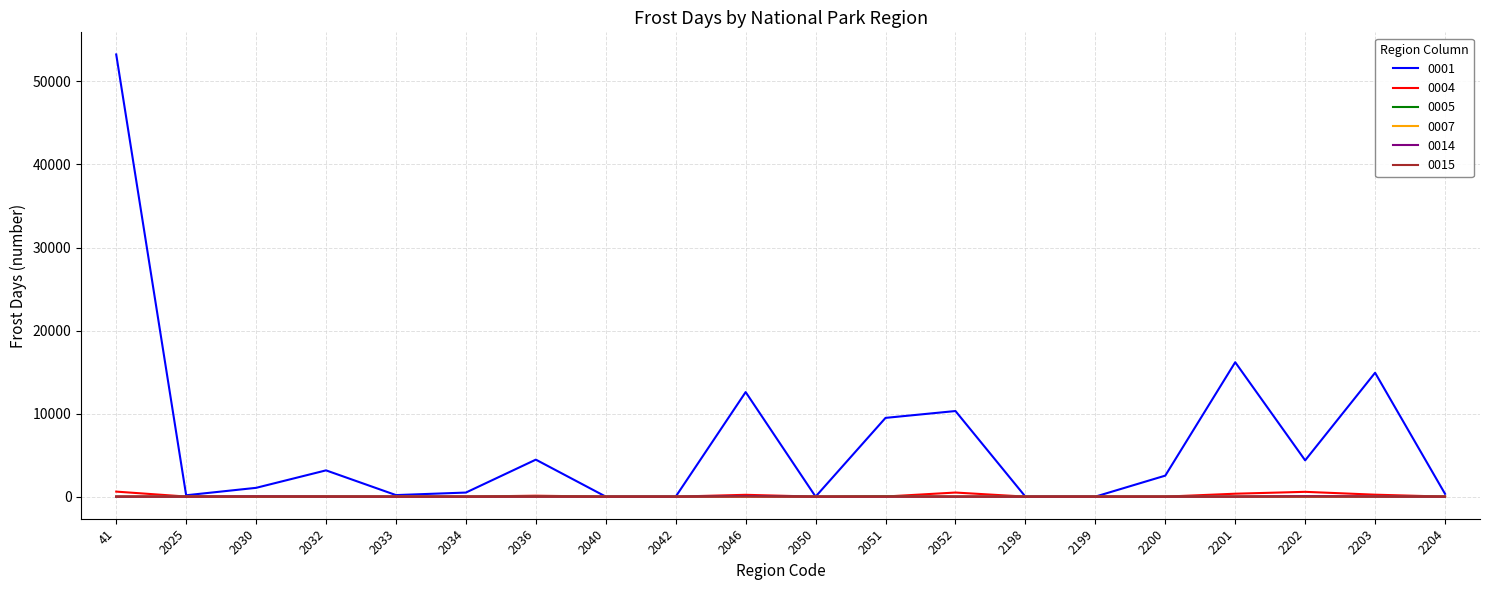

True or false: 0005 has a value of 1.2 at 2025.

True